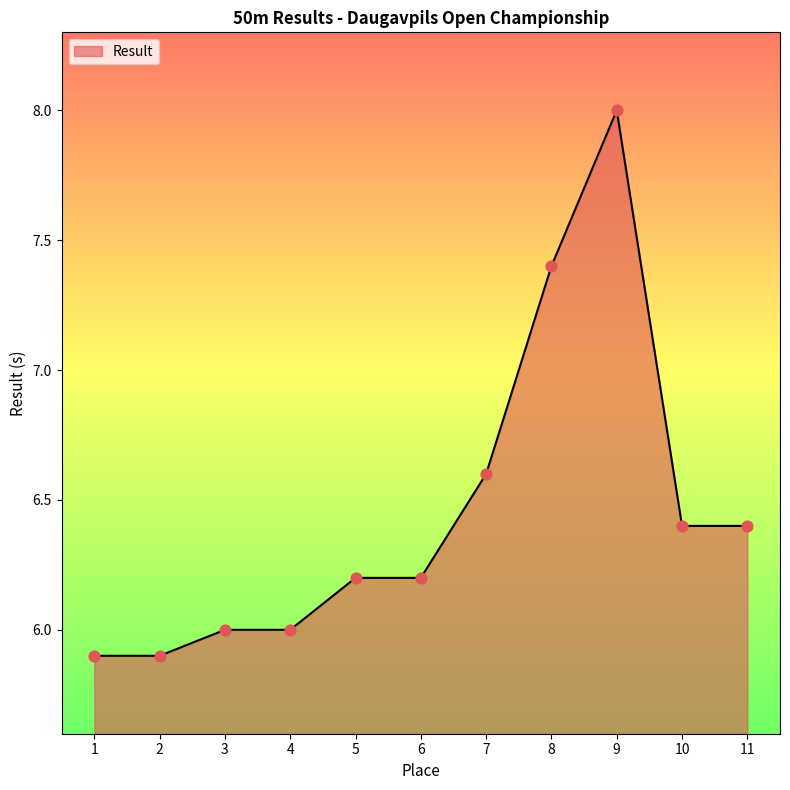

Which has a higher value, 9 or 5?

9